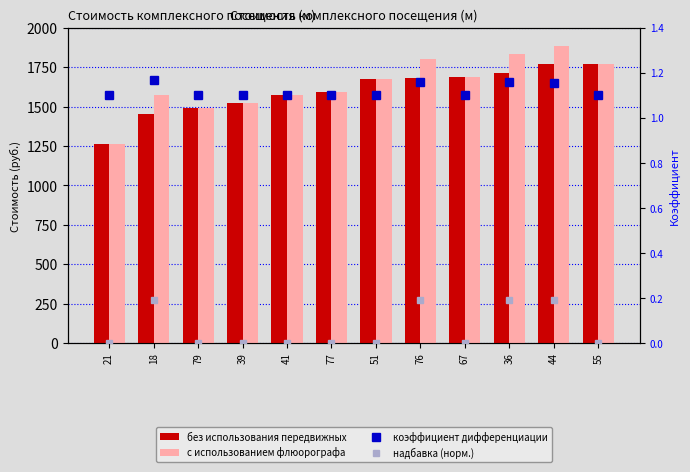

At which label does надбавка (норм.) reach its minimum?

21